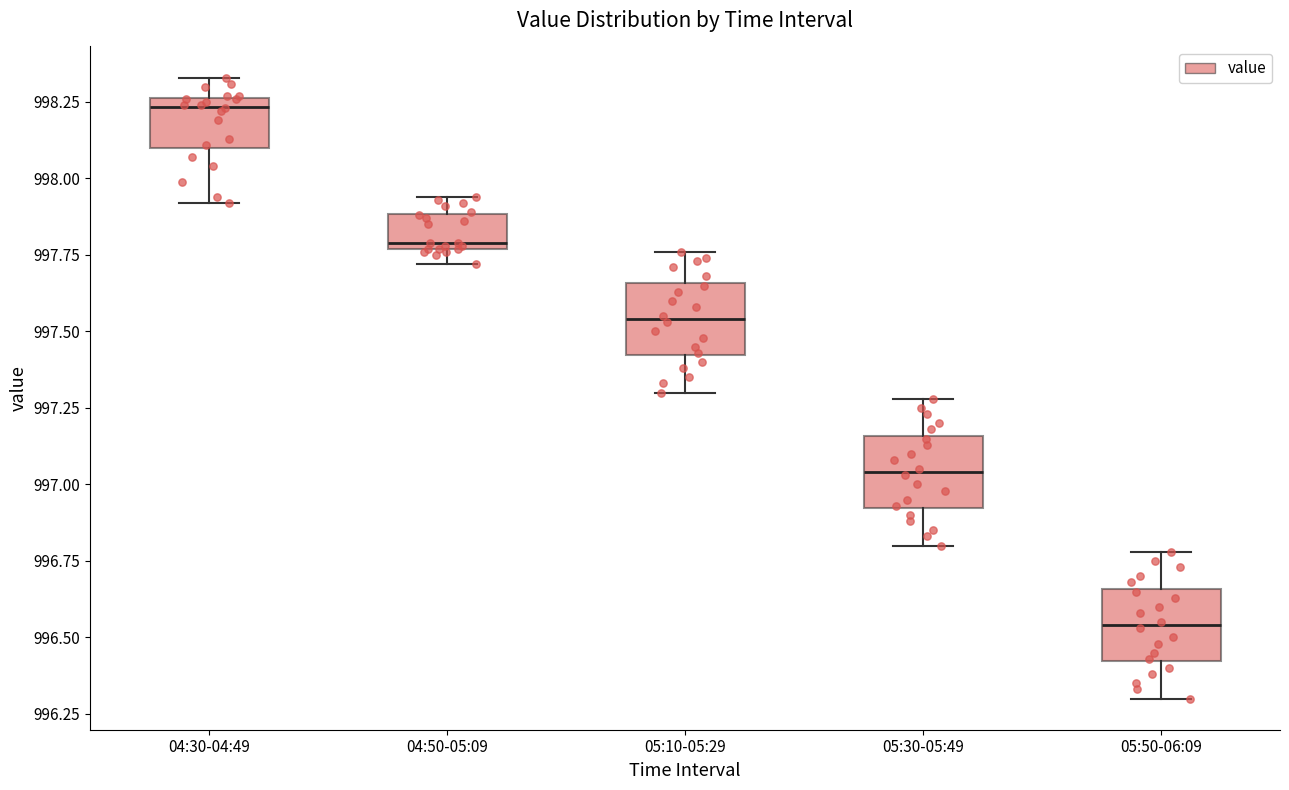

Reading left to right, read every box against the y-axis: the position of its median line, the range the box covers, and the ends of its whiskers. The values are not printed on the chart, so give them approximately, as read against the axis.

04:30-04:49: median 998.25 (just below the box's upper edge), box 998.10 to 998.25, whiskers 997.90 to 998.35
04:50-05:09: median 997.80, box 997.75 to 997.90, whiskers 997.70 to 997.95
05:10-05:29: median 997.55, box 997.40 to 997.65, whiskers 997.30 to 997.75
05:30-05:49: median 997.05, box 996.90 to 997.15, whiskers 996.80 to 997.30
05:50-06:09: median 996.55, box 996.40 to 996.65, whiskers 996.30 to 996.80